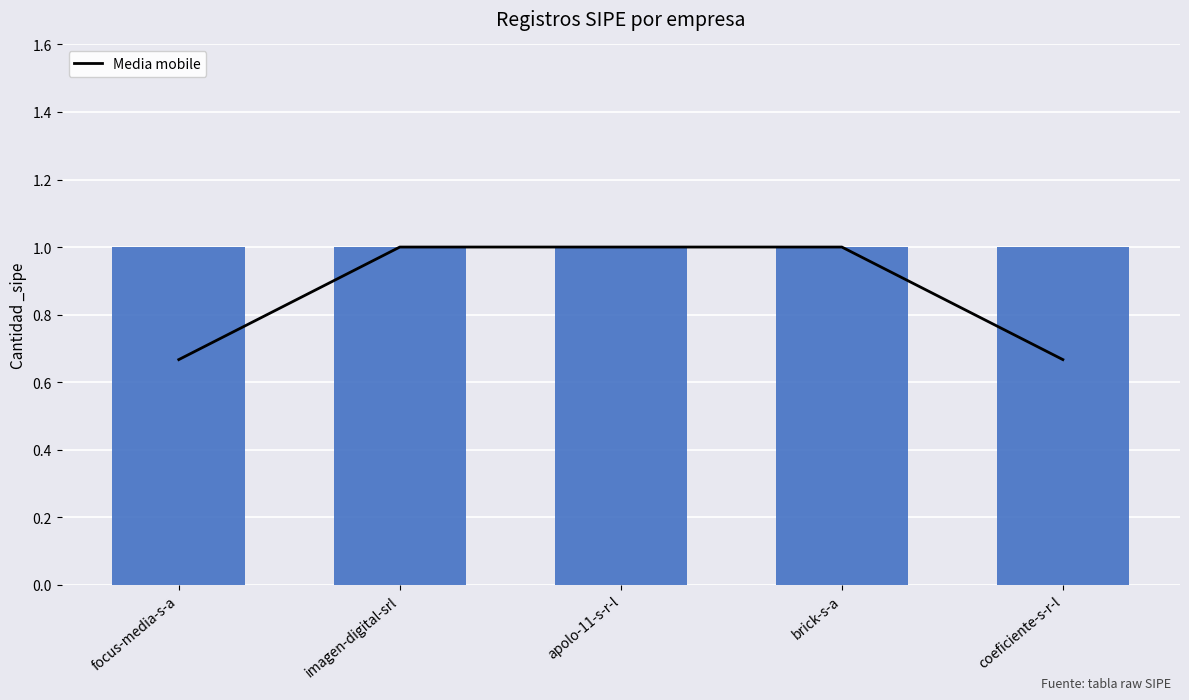

Rank the categories by value from highest to lowest.

imagen-digital-srl, apolo-11-s-r-l, brick-s-a, focus-media-s-a, coeficiente-s-r-l